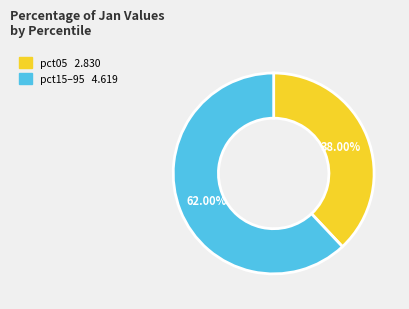

Does any single category account for the majority?

Yes